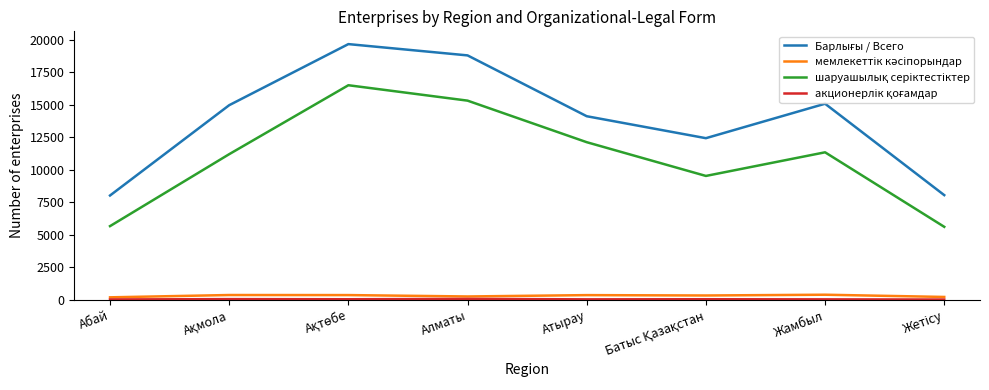

True or false: шаруашылық серіктестіктер has a value of 15329 at Алматы.

True